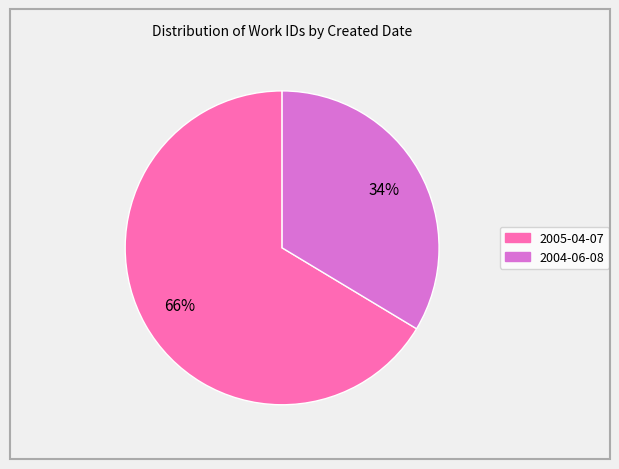

To the nearest percent, what is the average slice percentage?

50%